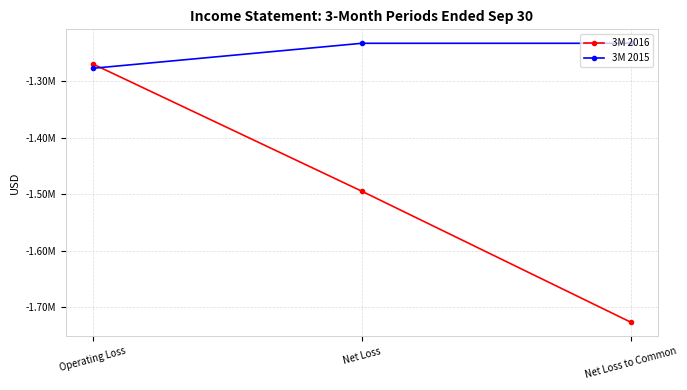

Is this an area chart (filled region under the line)?

No